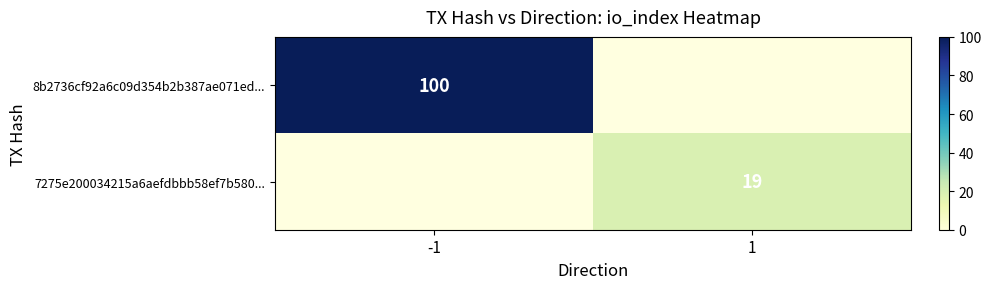

The 7275e200034215a6aefdbbb58ef7b580... series shows 19 at 1. True or false?

True